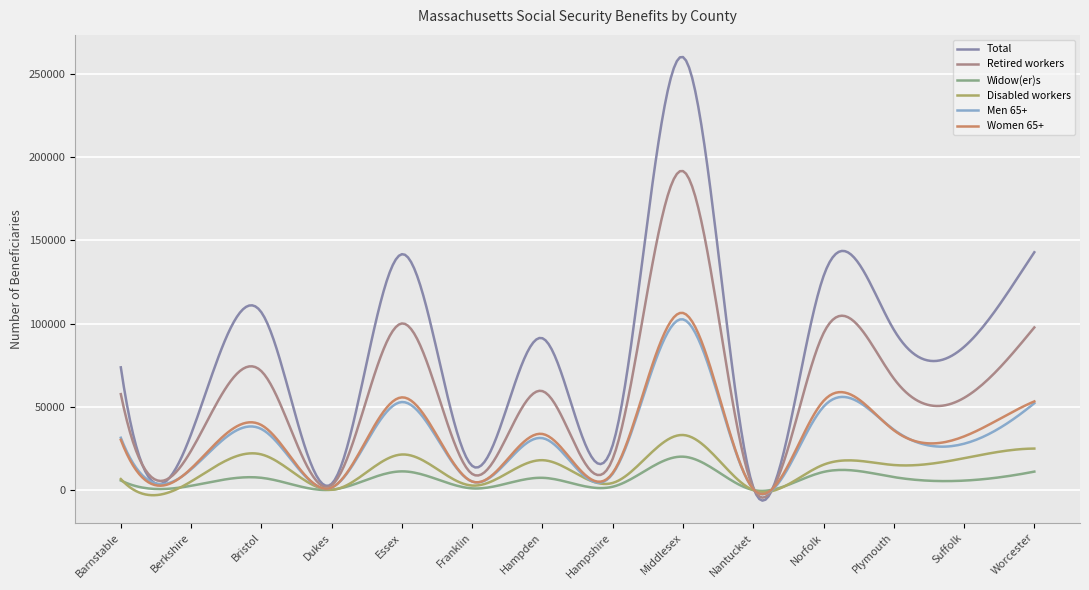

Which series has the largest total across all categories?

Total